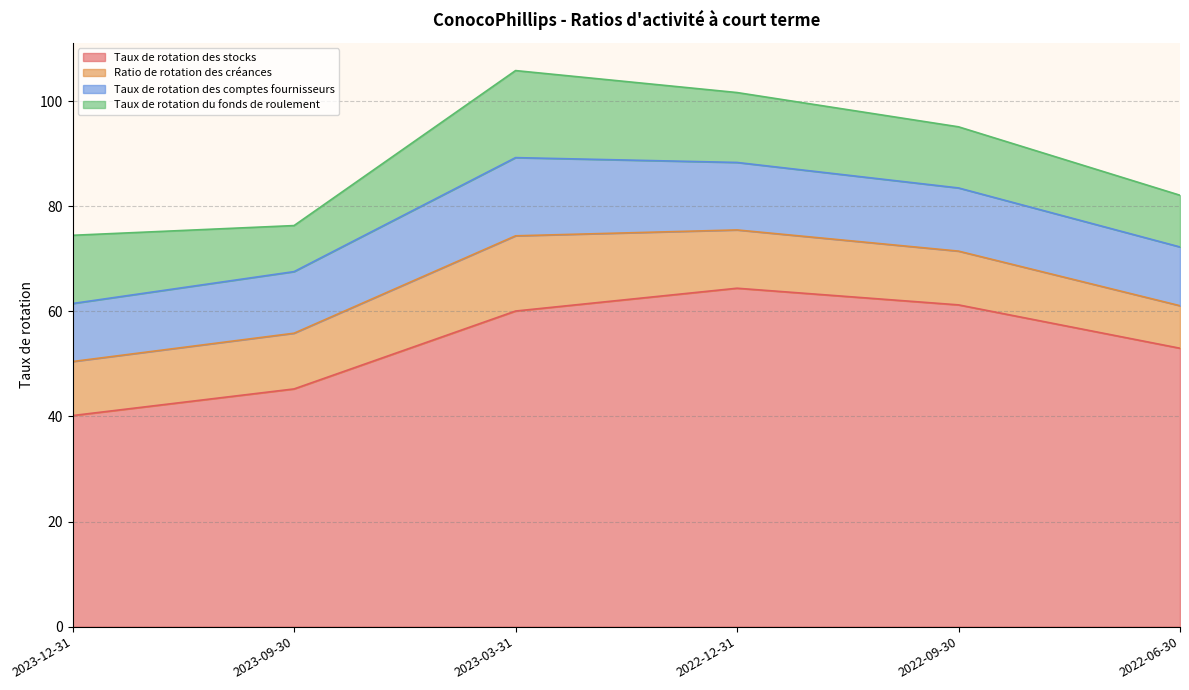

True or false: Taux de rotation des stocks and Ratio de rotation des créances cross at least once.

False